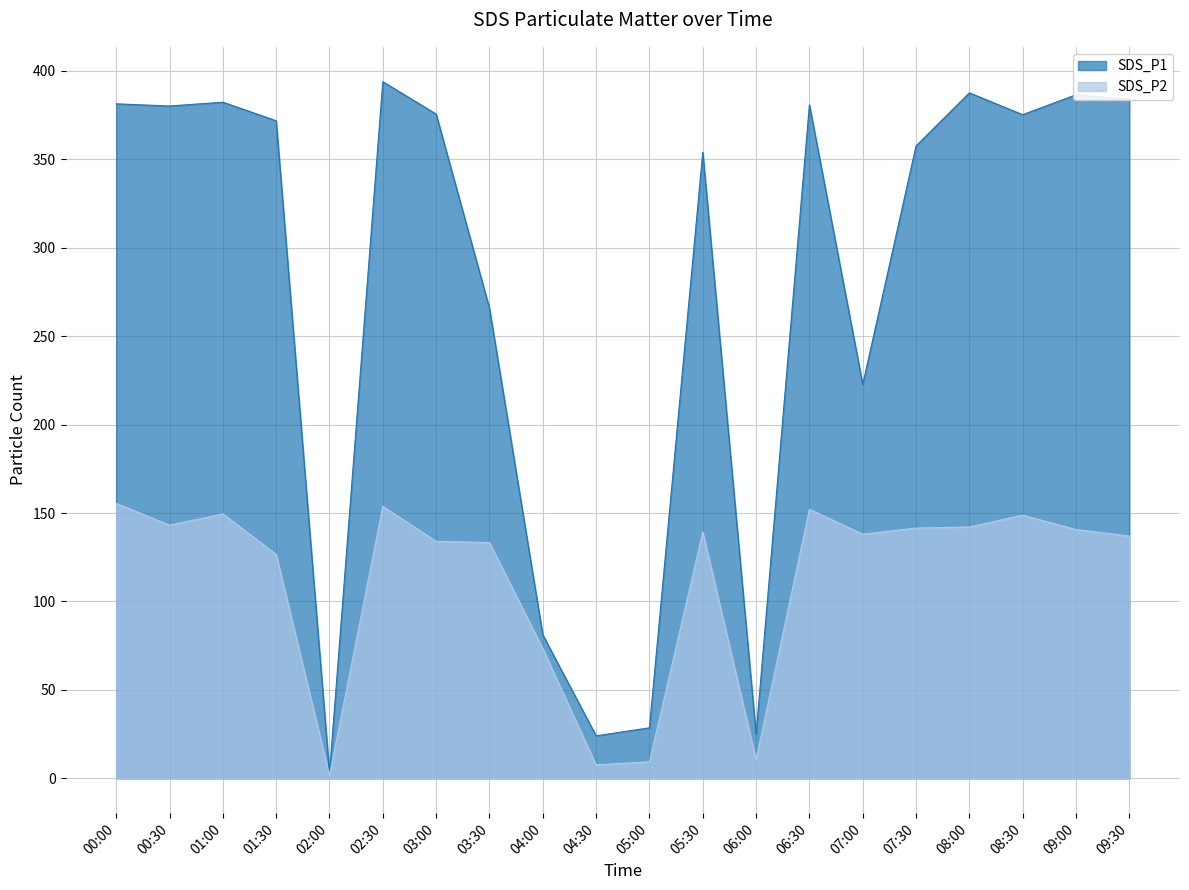

What is the sum of all SDS_P1 values?

5561.5